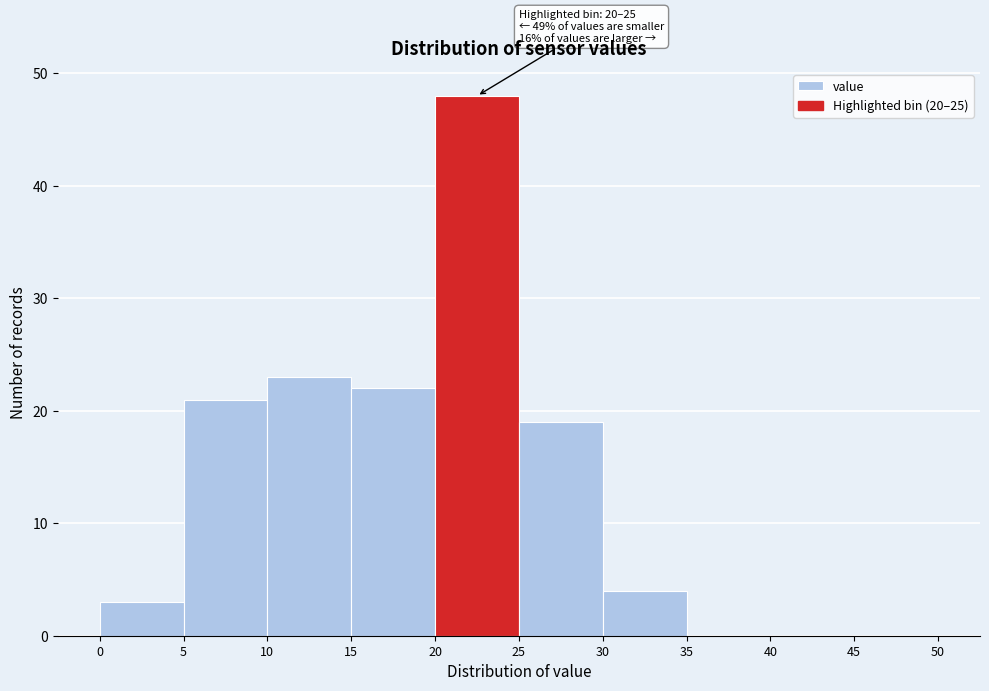

Over which range of the x-axis is the bar tallest?

20 to 25